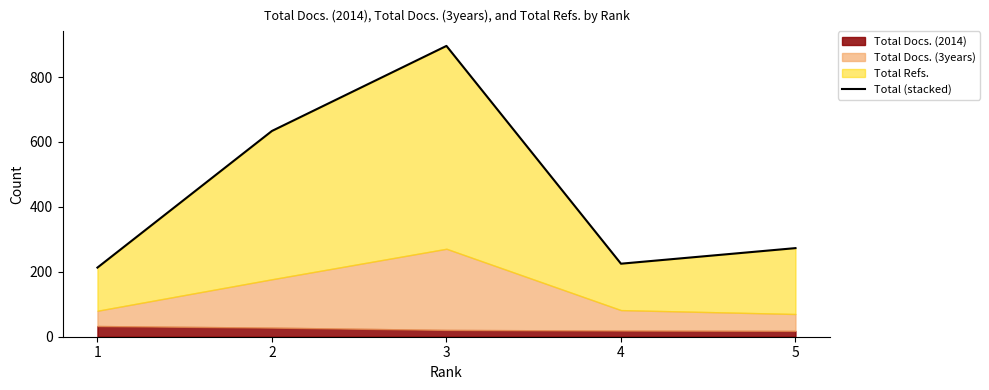

Which has a higher value, 1 or 5?

5